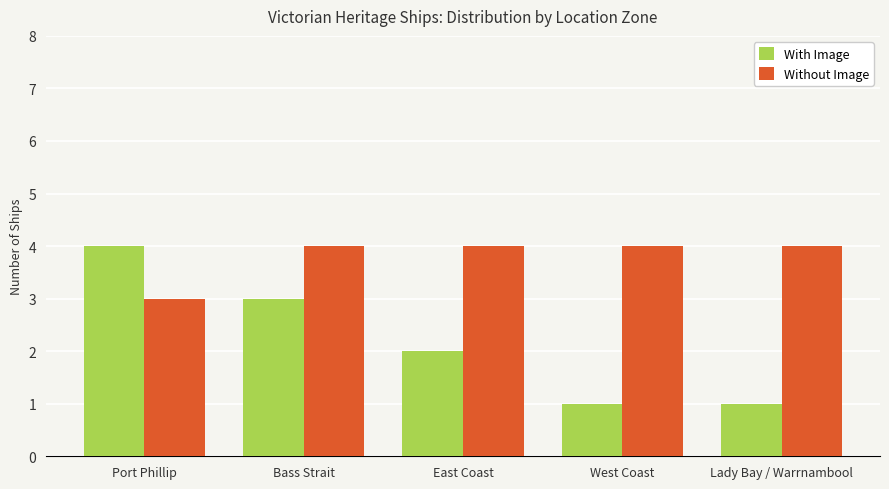

What is the difference between the maximum and minimum values in the Without Image series?

1